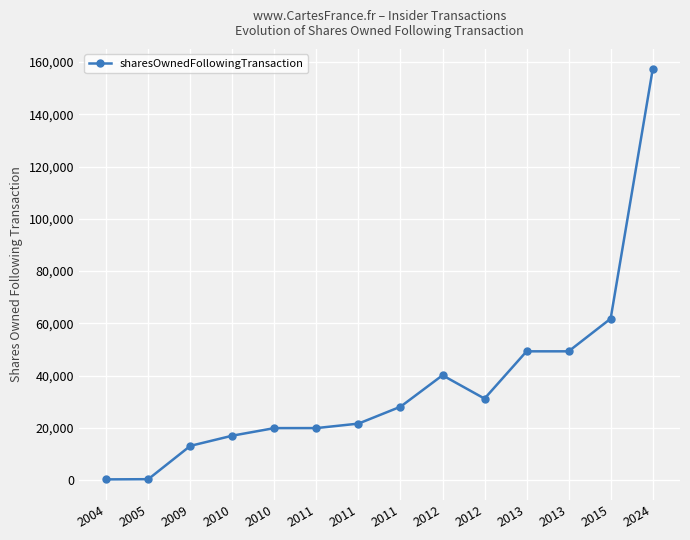

Between 2013 and 2012, which is larger?

2013